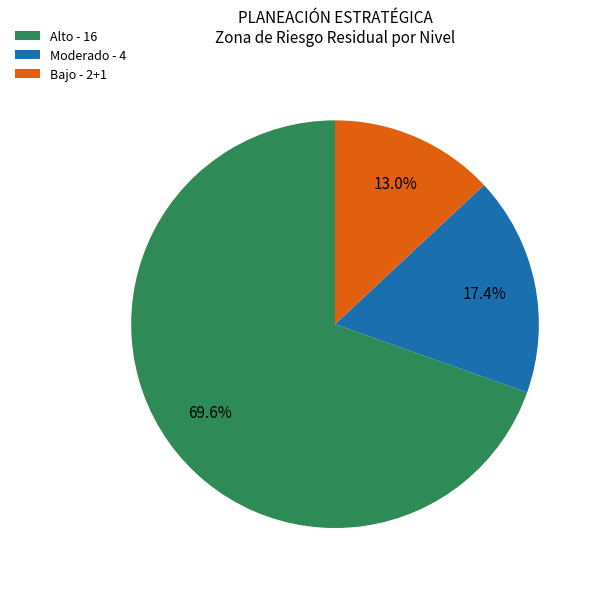

Combined, do Alto - 16 and Moderado - 4 account for over 50%?

Yes